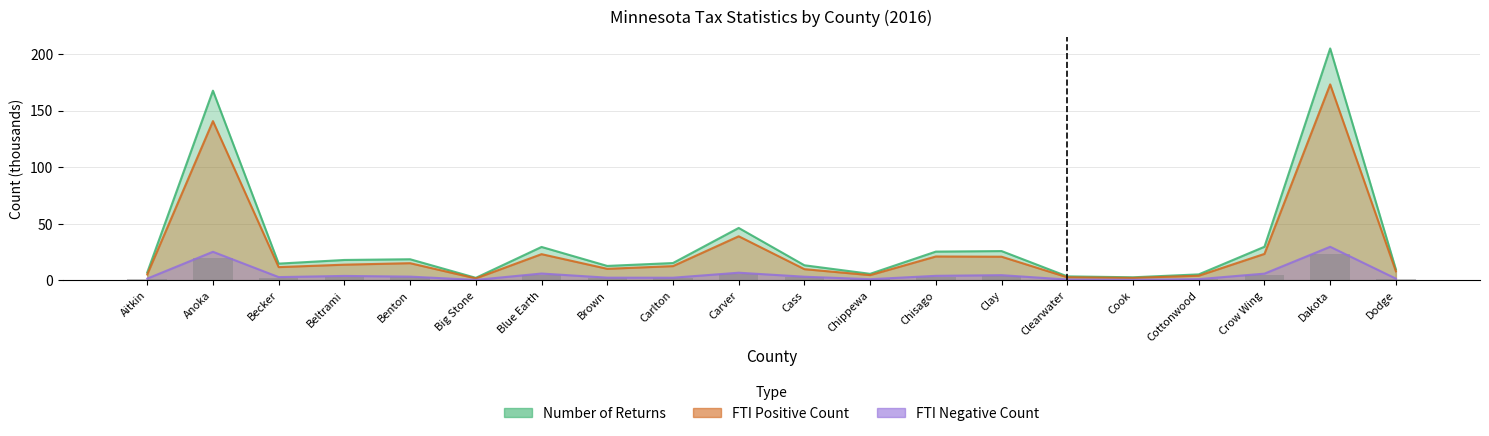

What is the approximate value of Number of Returns at Becker?

14.9